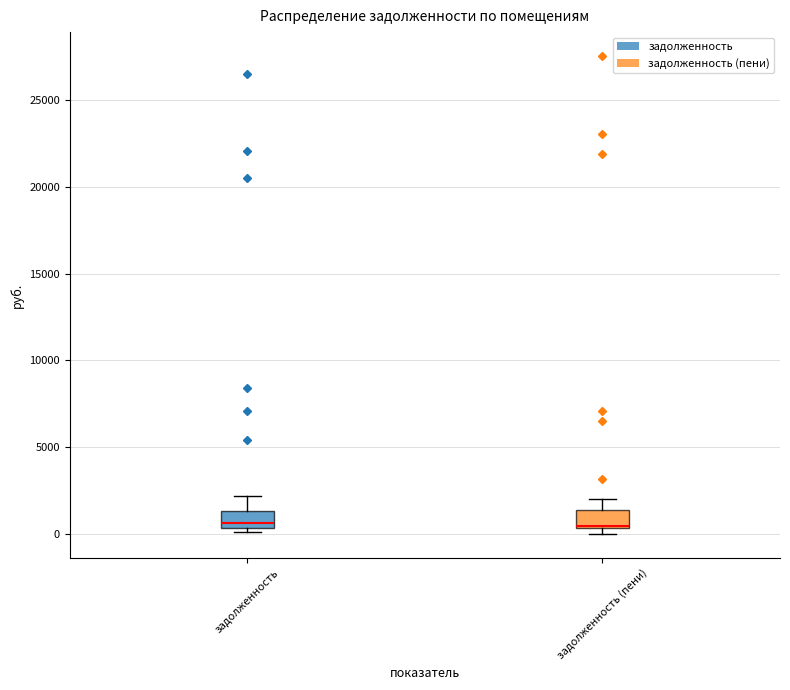

Where is the upper edge of the box for задолженность on the y-axis? The values are not printed on the chart, so give them approximately, as read against the axis.

1500